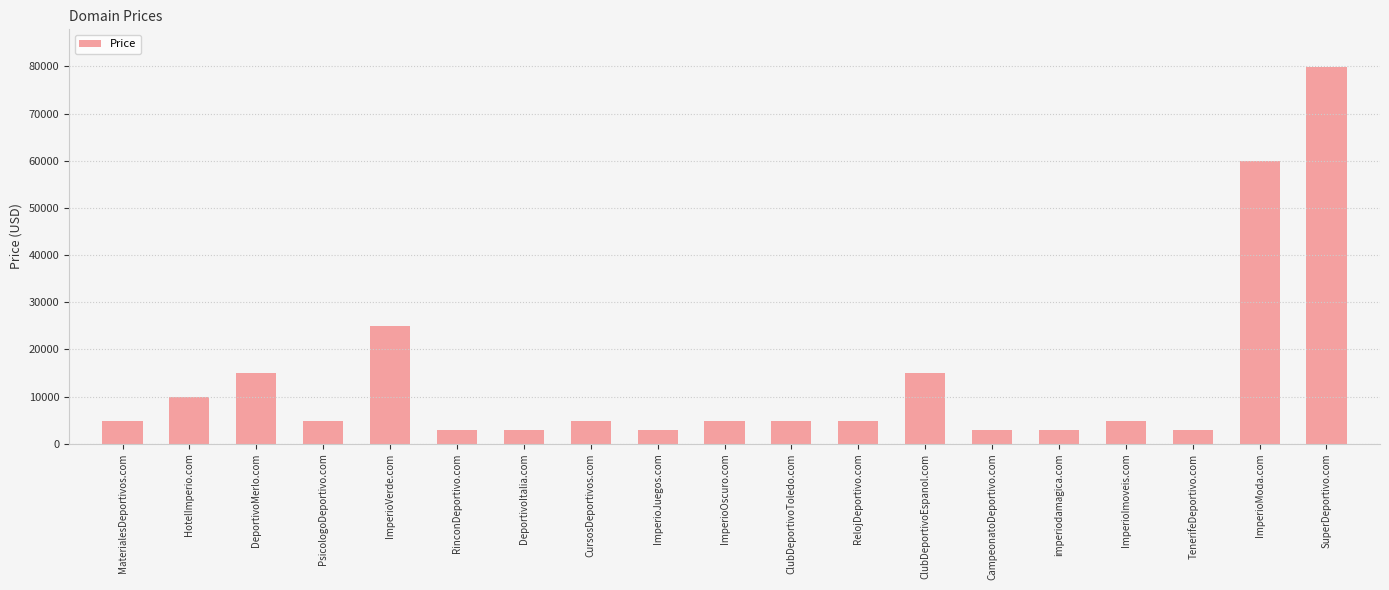

How many data points are less than 4888?

6